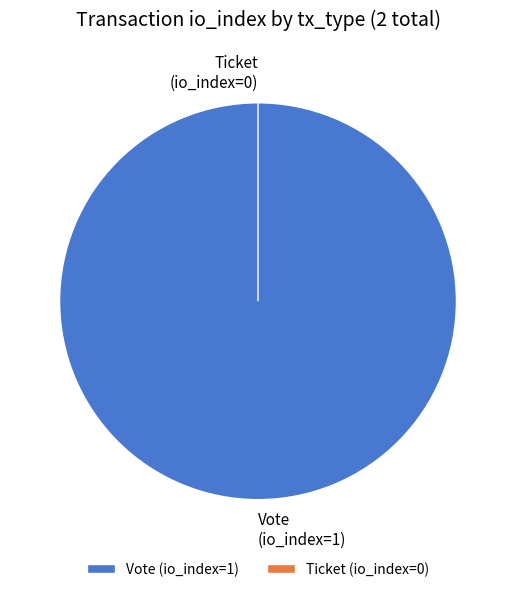

Is there any slice that represents more than half of the pie?

Yes